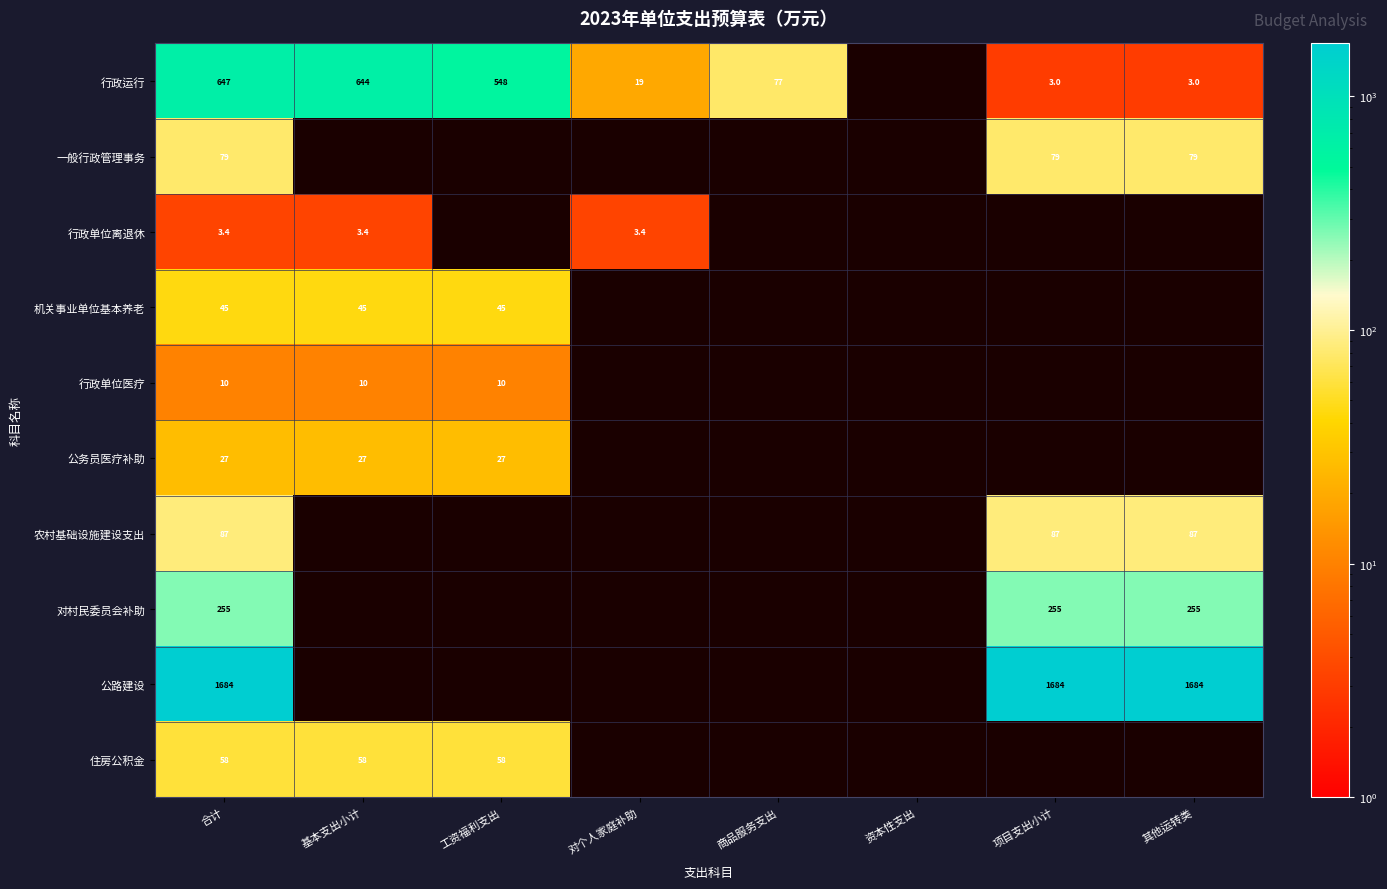

Which series changed the most between 合计 and 工资福利支出?

行政运行